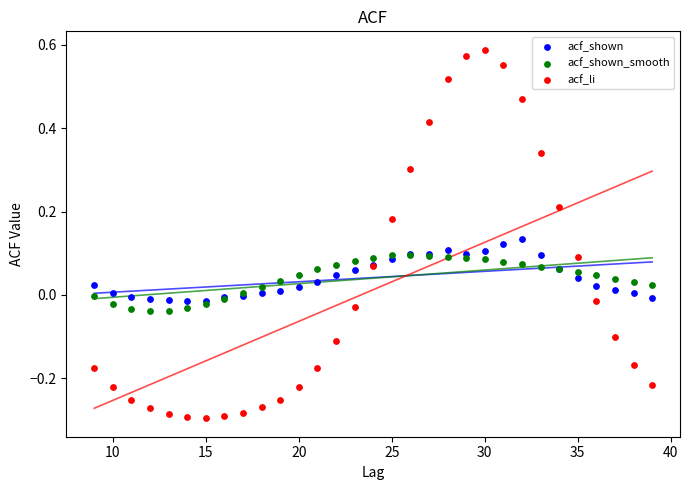

What are all the series names shown in the legend?

acf_shown, acf_shown_smooth, acf_li